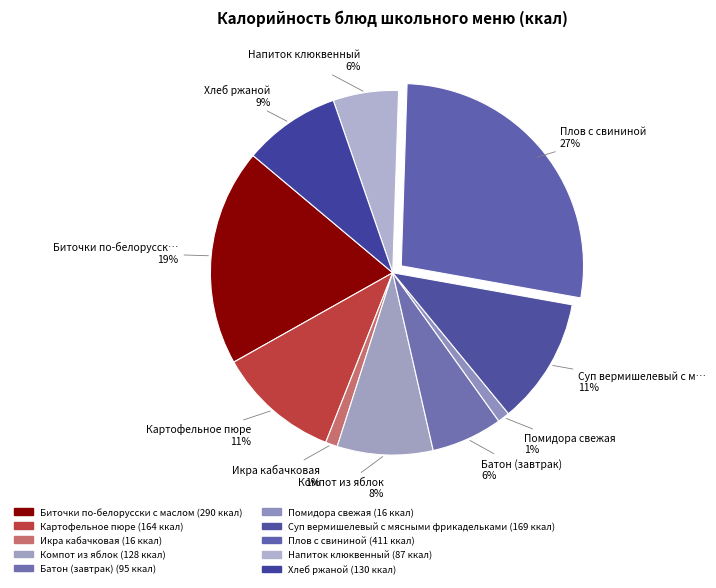

To the nearest percent, what is the average slice percentage?

10%